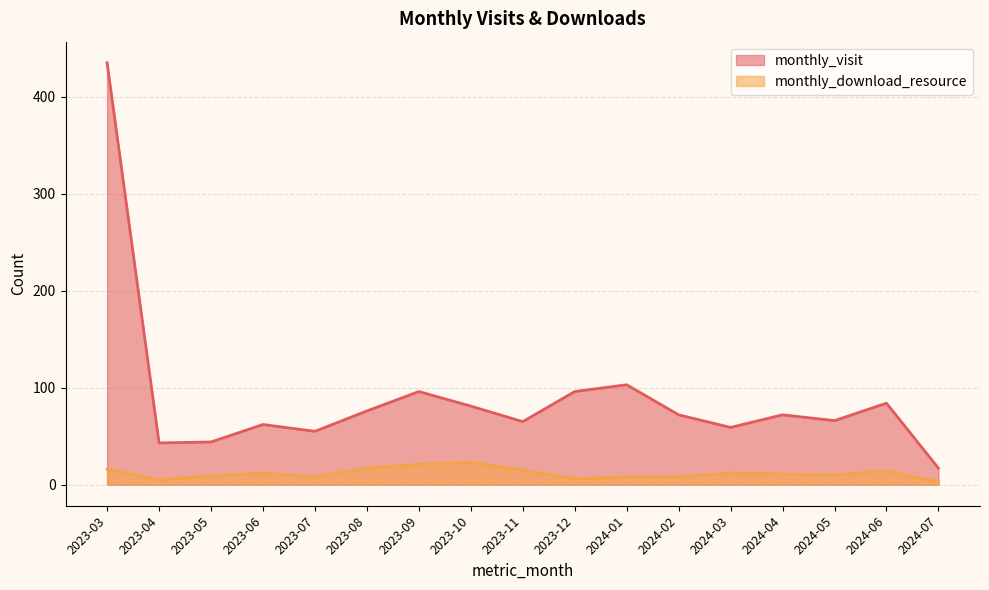

How many data points in monthly_download_resource are above 11?

8